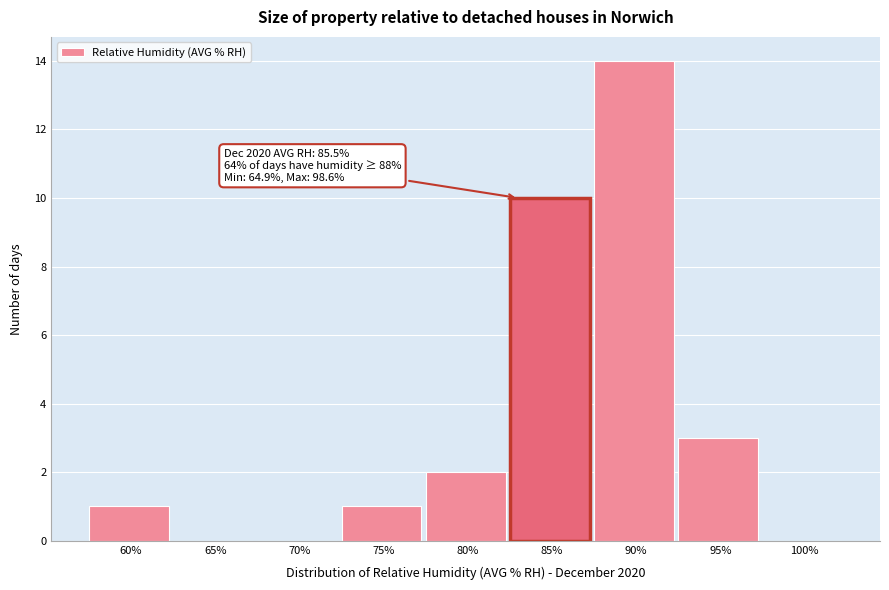

Reading left to right, what are all the values shown in this chart?

60%=1	65%=0	70%=0	75%=1	80%=2	85%=10	90%=14	95%=3	100%=0